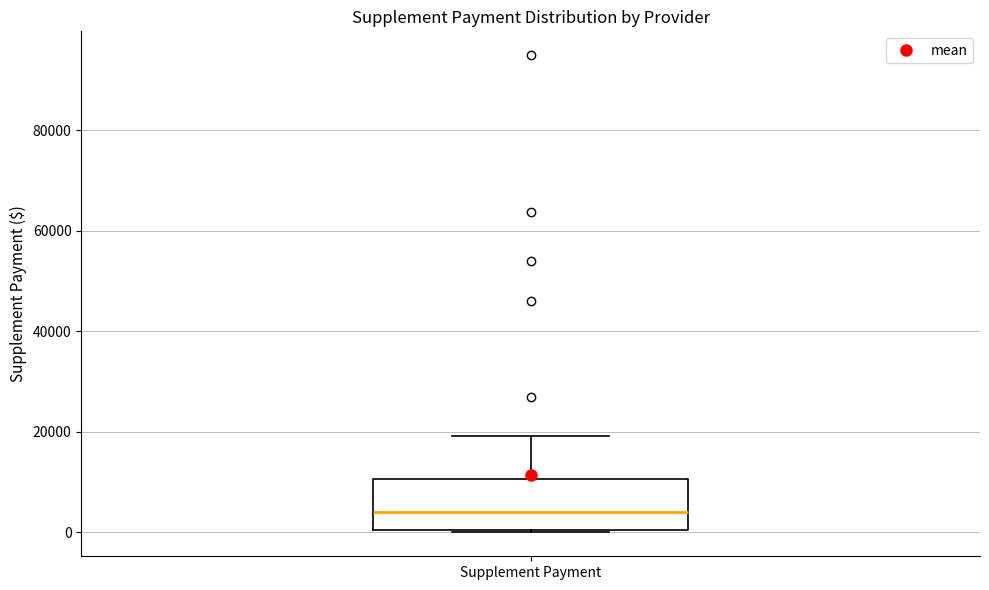

Read this box plot against the y-axis: the position of the median line, the range covered by the box, and the ends of both whiskers. The values are not printed on the chart, so give them approximately, as read against the axis.

median 4000, box 0 to 10000, whiskers 0 to 20000